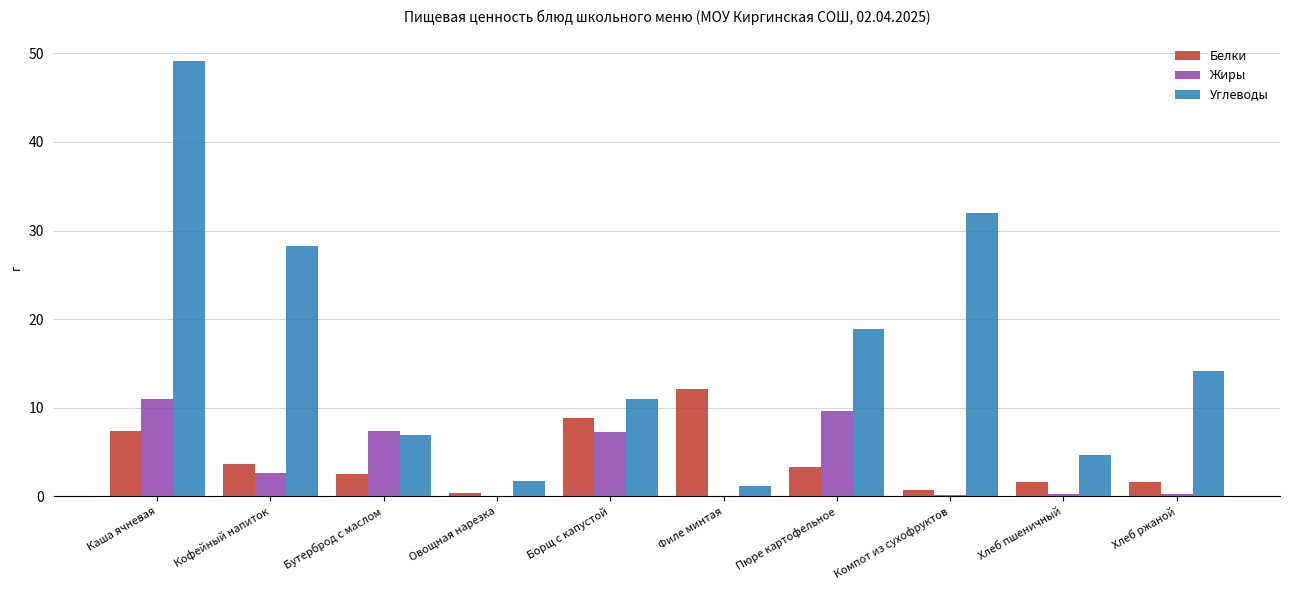

Between Борщ с капустой and Хлеб пшеничный, which series saw the biggest shift?

Белки